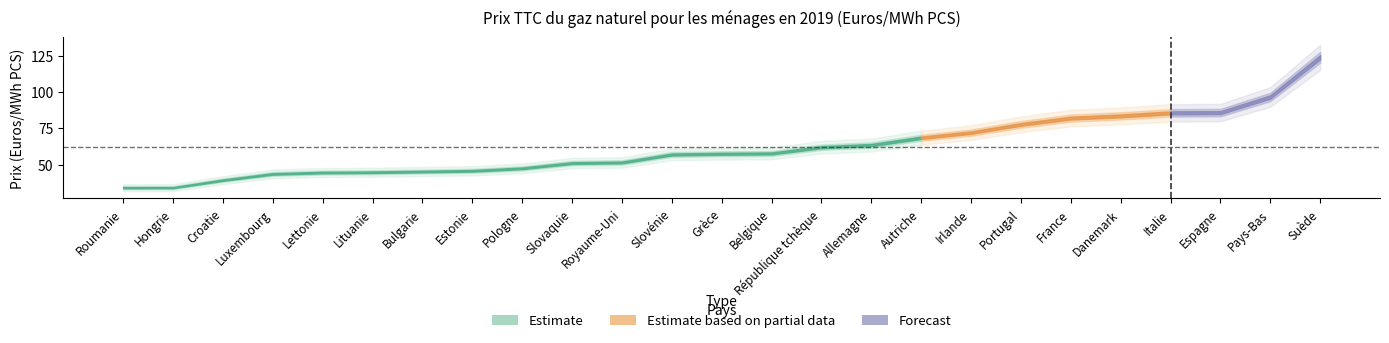

What is the label of the 16th point from the left?

Allemagne